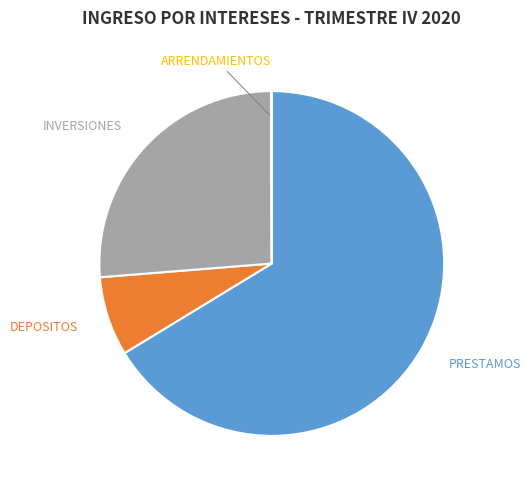

Combined, do OTROS and ARRENDAMIENTOS account for over 50%?

No